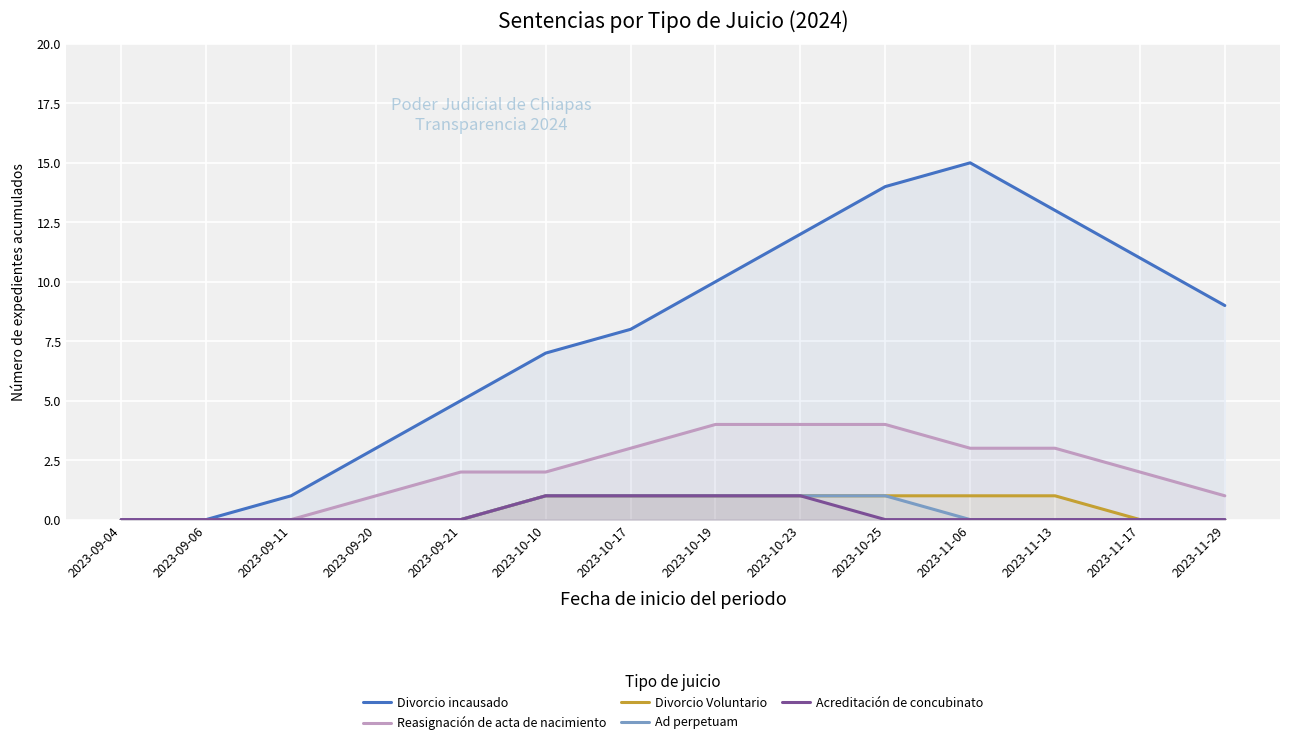

True or false: Acreditación de concubinato and Divorcio Voluntario intersect in this chart.

False